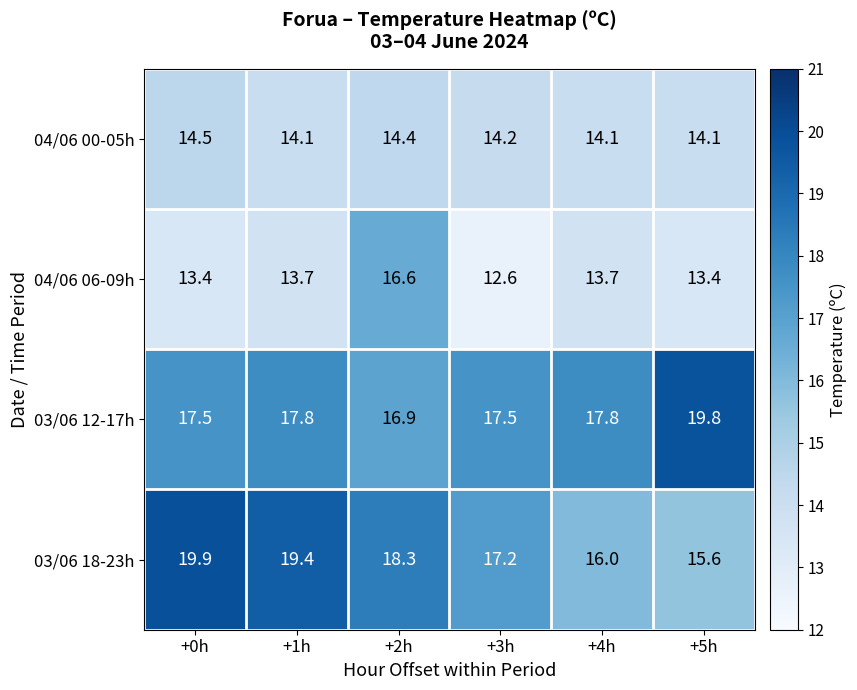

True or false: 03/06 12-17h has a value of 16.9 at +2h.

True